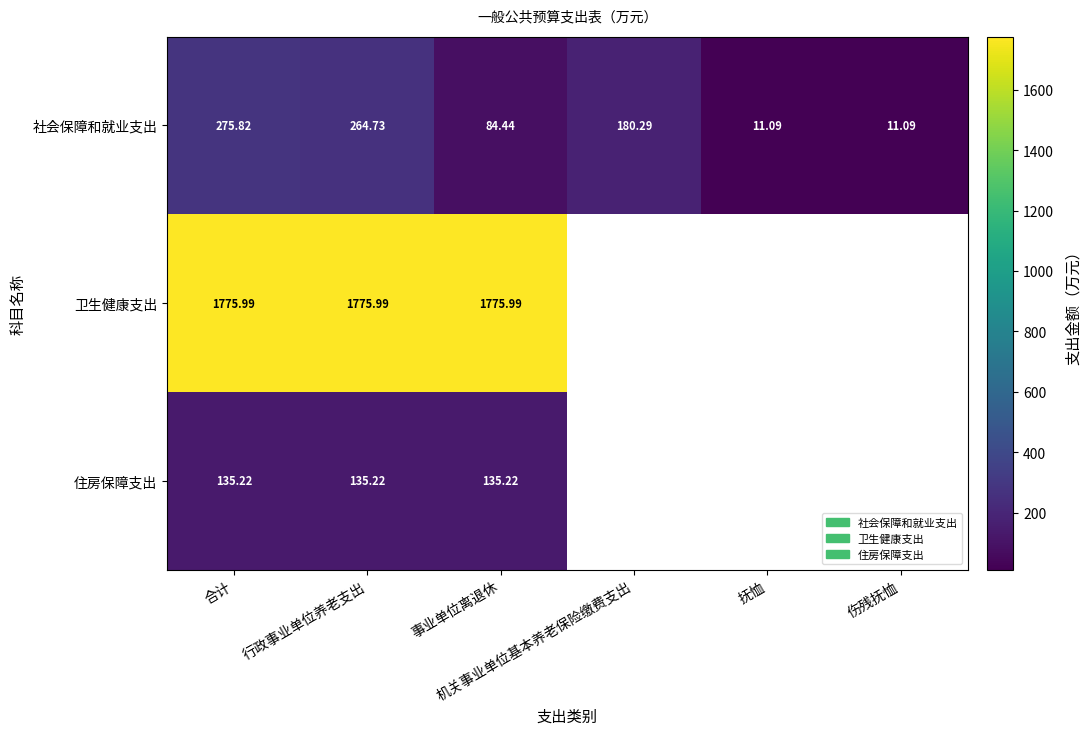

What is the minimum value shown in the chart?

11.1